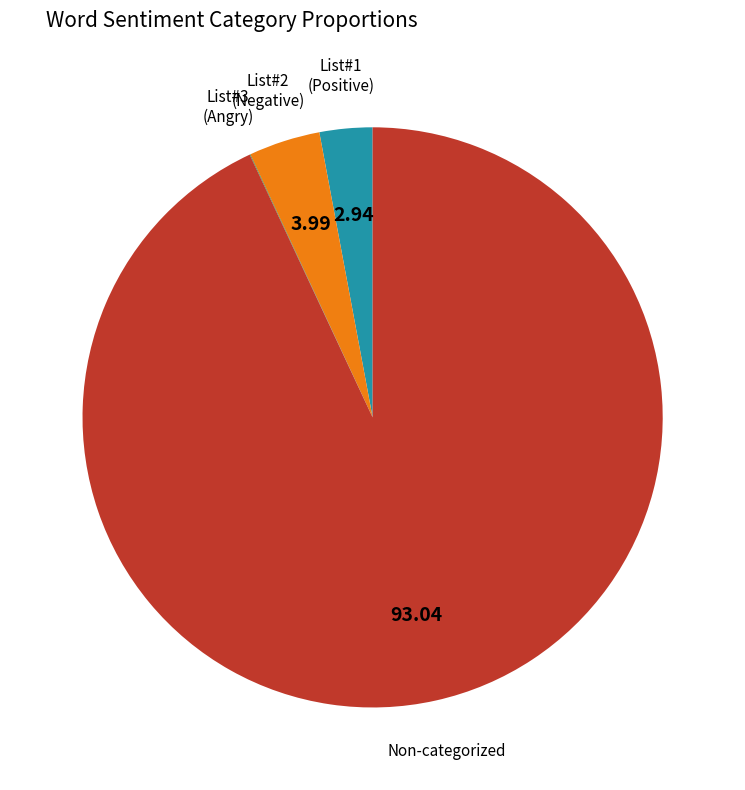

Is there any slice that represents more than half of the pie?

Yes